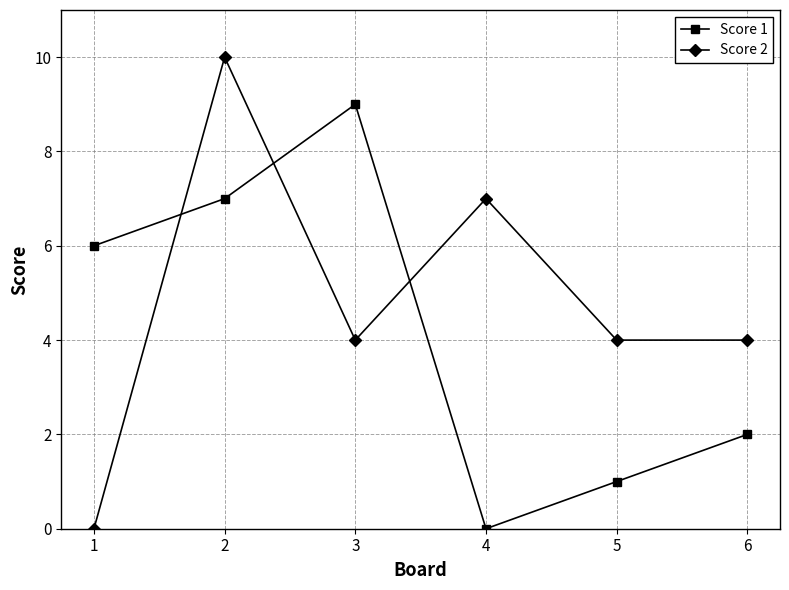

Rank the series by their average value, from highest to lowest.

Score 2, Score 1